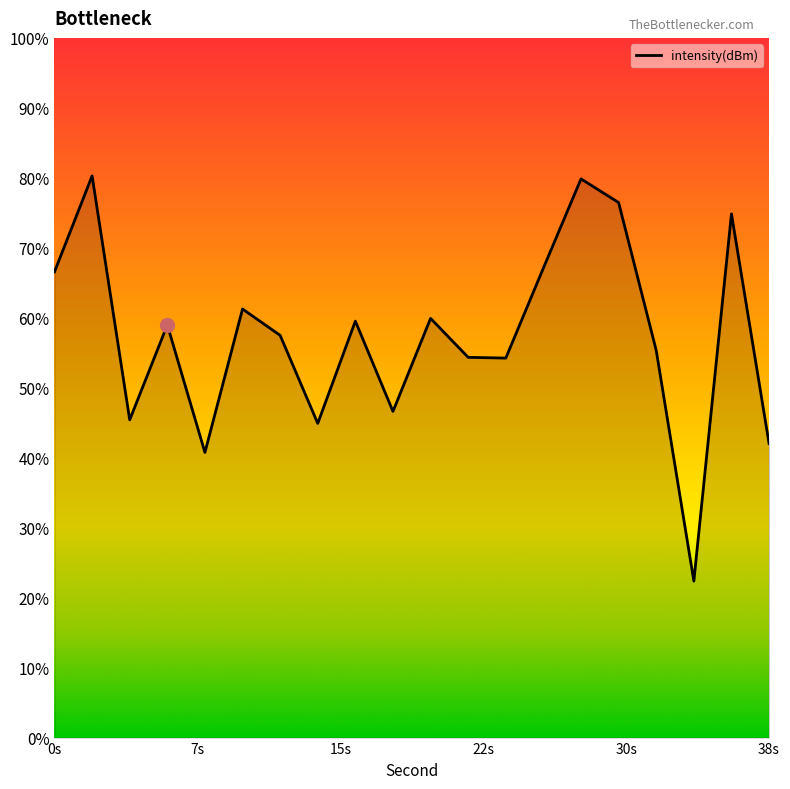

At which label is the value closest to -131?

24